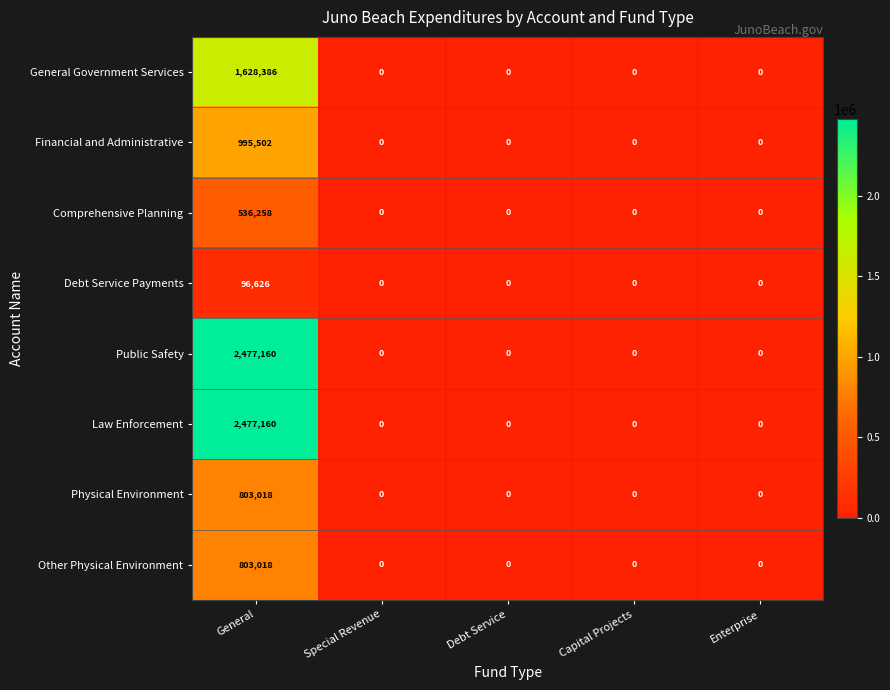

What is the difference between the Law Enforcement values at General and Enterprise?

2477160